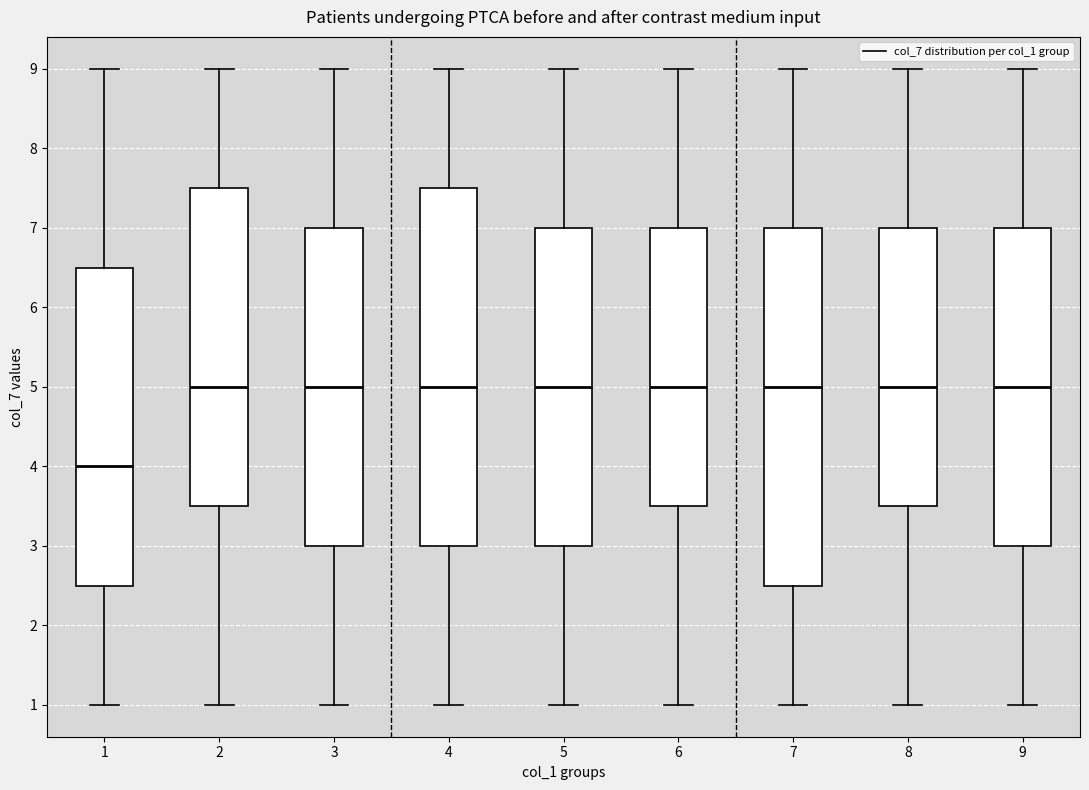

Reading left to right, read every box against the y-axis: the position of its median line, the range the box covers, and the ends of its whiskers. The values are not printed on the chart, so give them approximately, as read against the axis.

1: median 4.0, box 2.5 to 6.5, whiskers 1.0 to 9.0
2: median 5.0, box 3.5 to 7.5, whiskers 1.0 to 9.0
3: median 5.0, box 3.0 to 7.0, whiskers 1.0 to 9.0
4: median 5.0, box 3.0 to 7.5, whiskers 1.0 to 9.0
5: median 5.0, box 3.0 to 7.0, whiskers 1.0 to 9.0
6: median 5.0, box 3.5 to 7.0, whiskers 1.0 to 9.0
7: median 5.0, box 2.5 to 7.0, whiskers 1.0 to 9.0
8: median 5.0, box 3.5 to 7.0, whiskers 1.0 to 9.0
9: median 5.0, box 3.0 to 7.0, whiskers 1.0 to 9.0